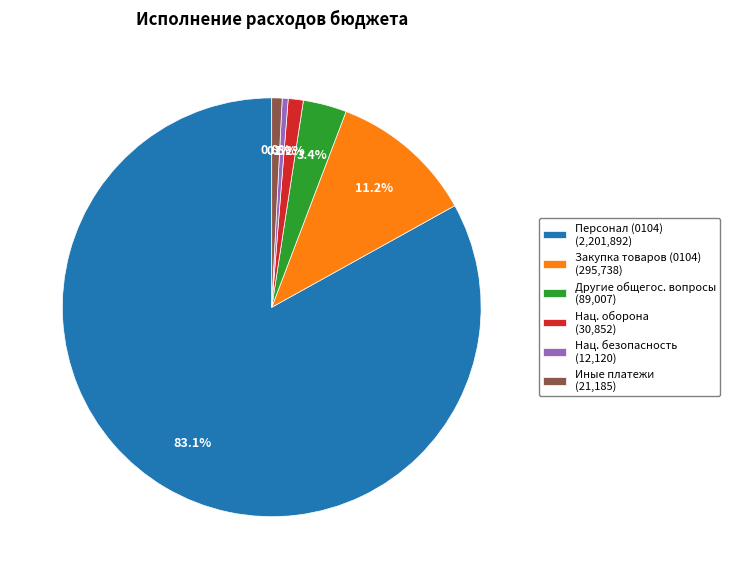

What is the majority slice?

Персонал (0104) (2,201,892)